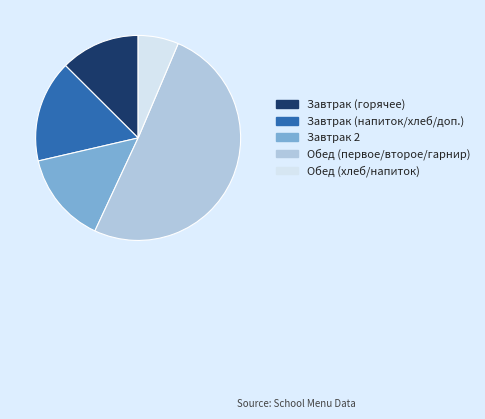

Does any single category account for the majority?

Yes